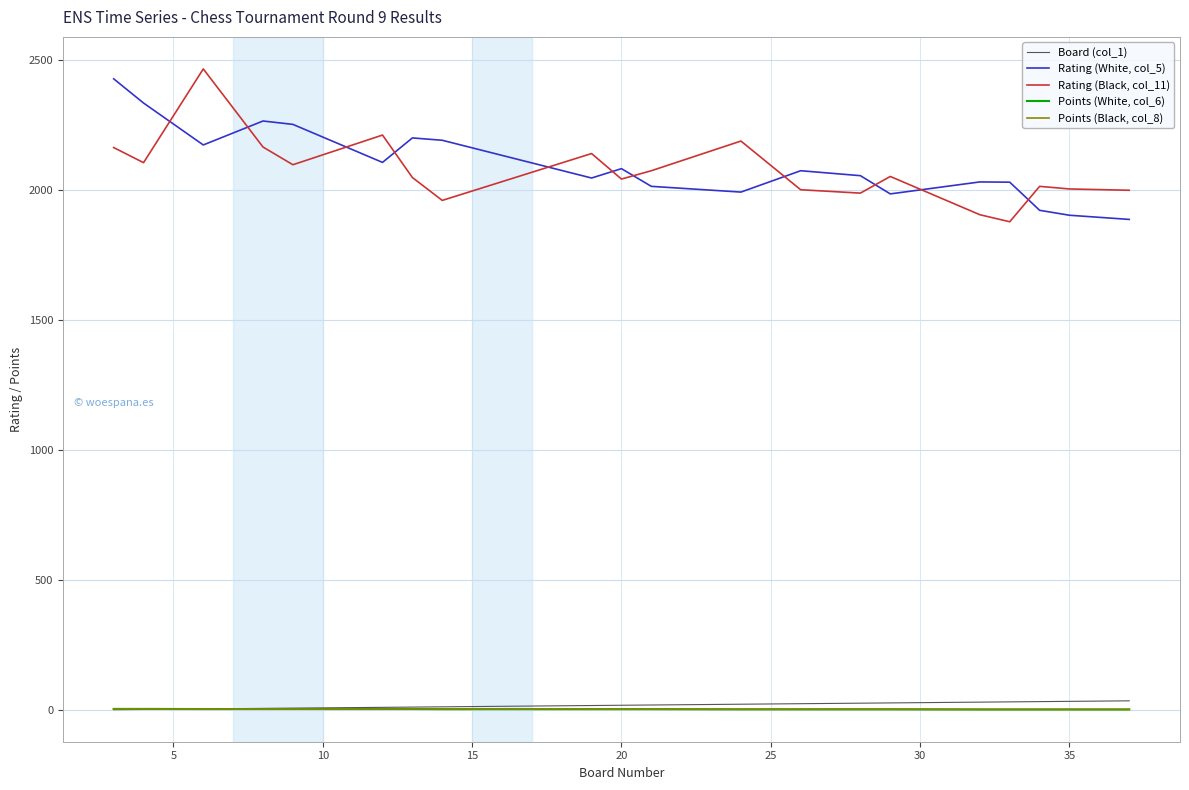

What is the lowest value of the Rating (White, col_5) series?

1886.0